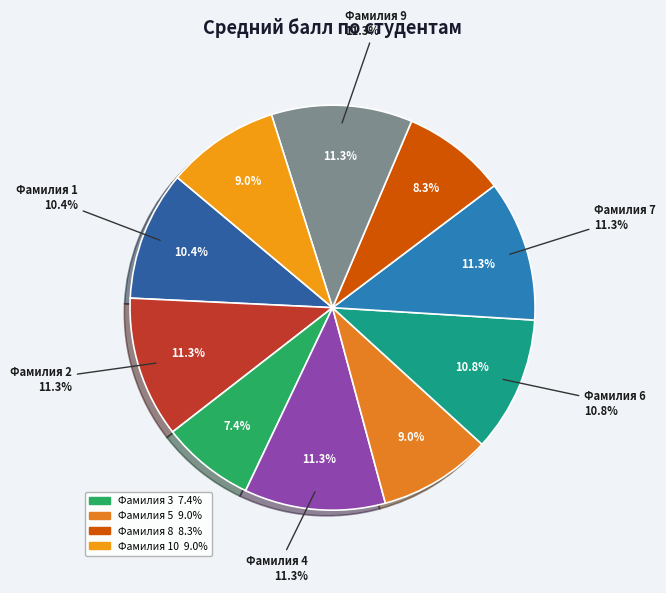

Which category has the biggest portion of the pie?

Фамилия 2